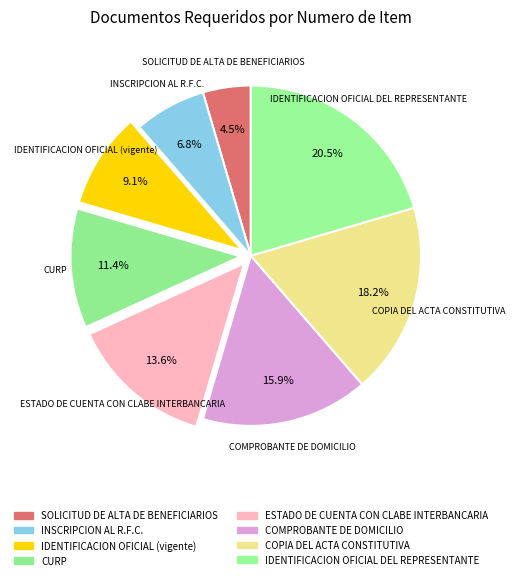

How many slices are in this pie chart?

8